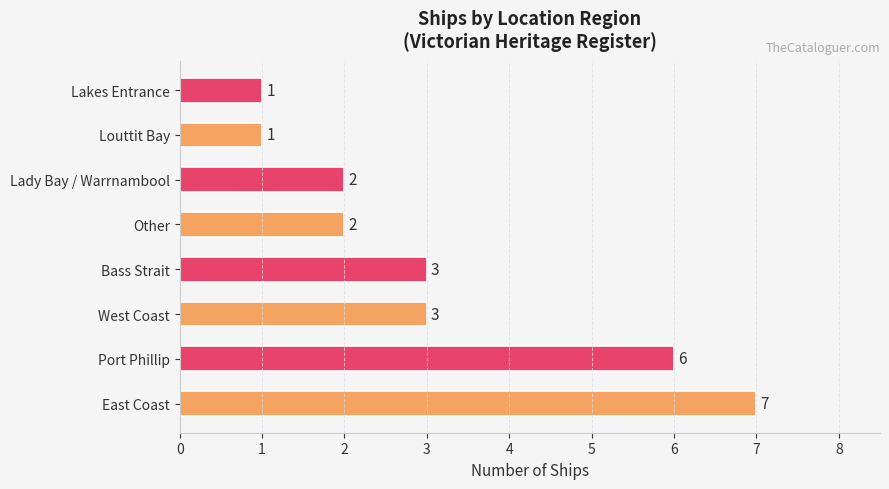

Is it true that the value at Bass Strait is 1?

False